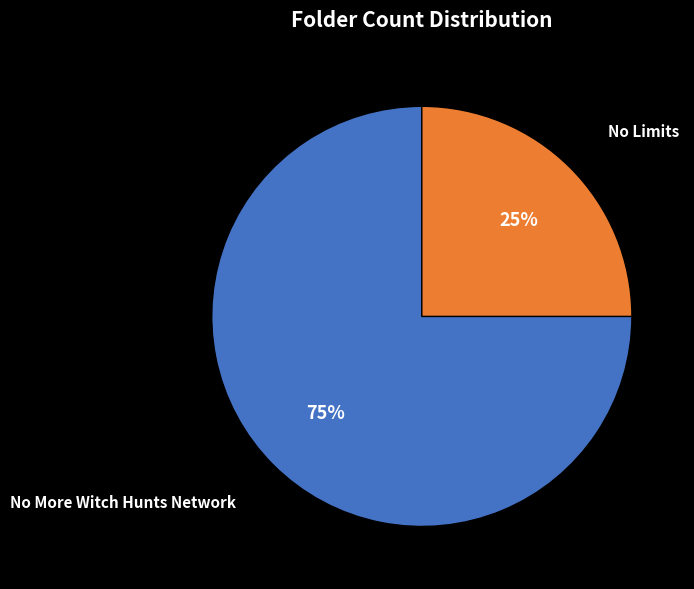

How many segments does this pie chart have?

2